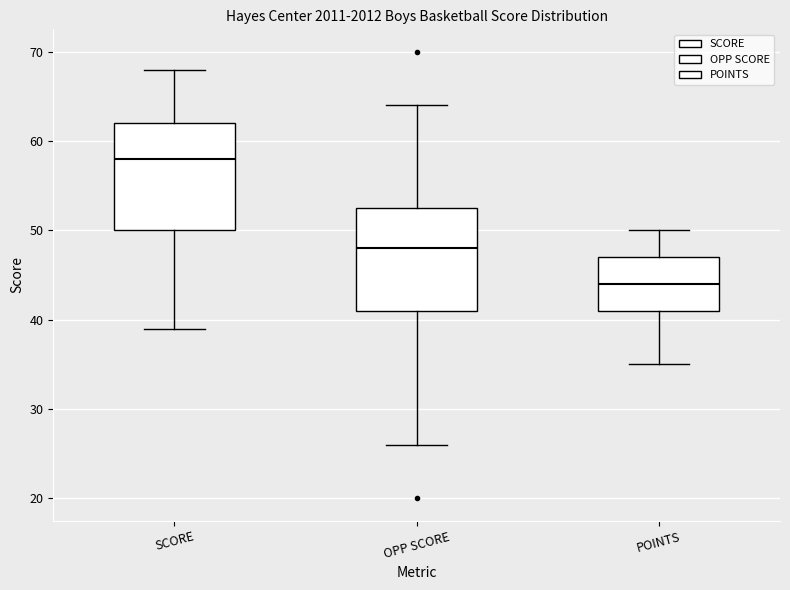

Where does the upper whisker of the box for POINTS end on the y-axis? The values are not printed on the chart, so give them approximately, as read against the axis.

50